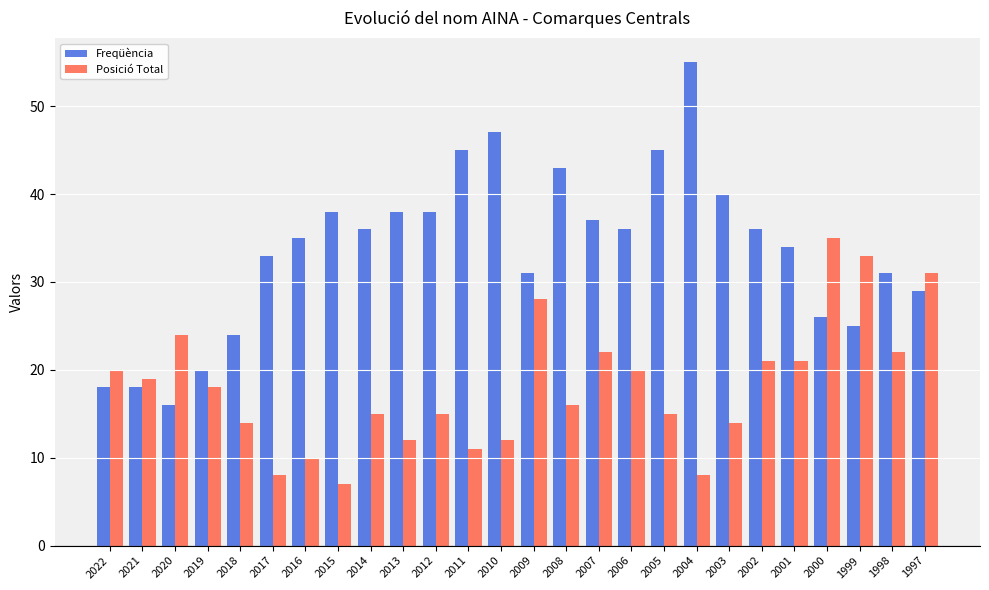

What is the maximum value for Posició Total?

35